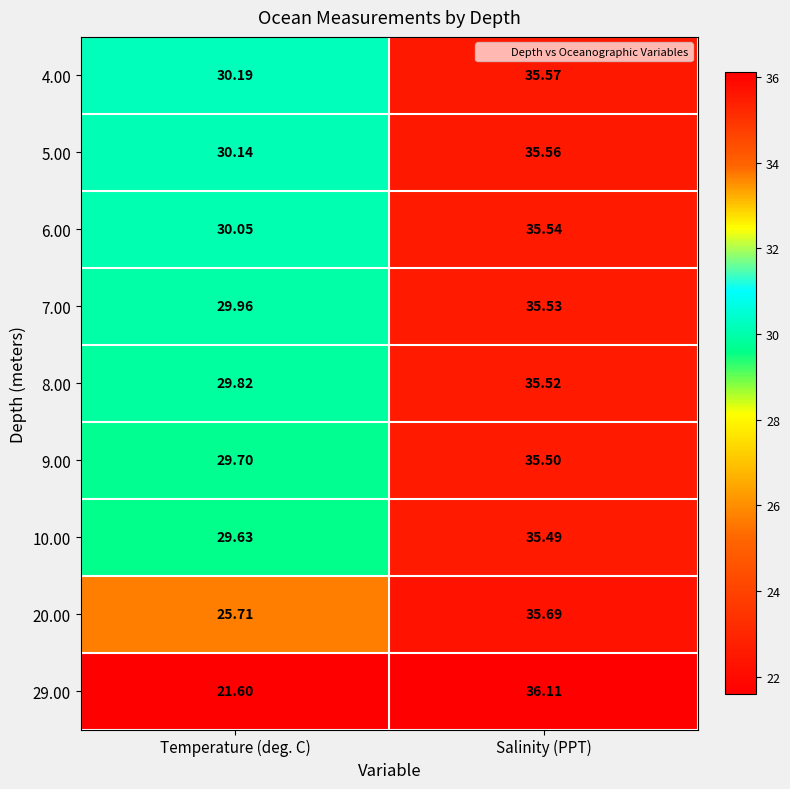

At which category does the chart reach its peak across all series?

Salinity (PPT)